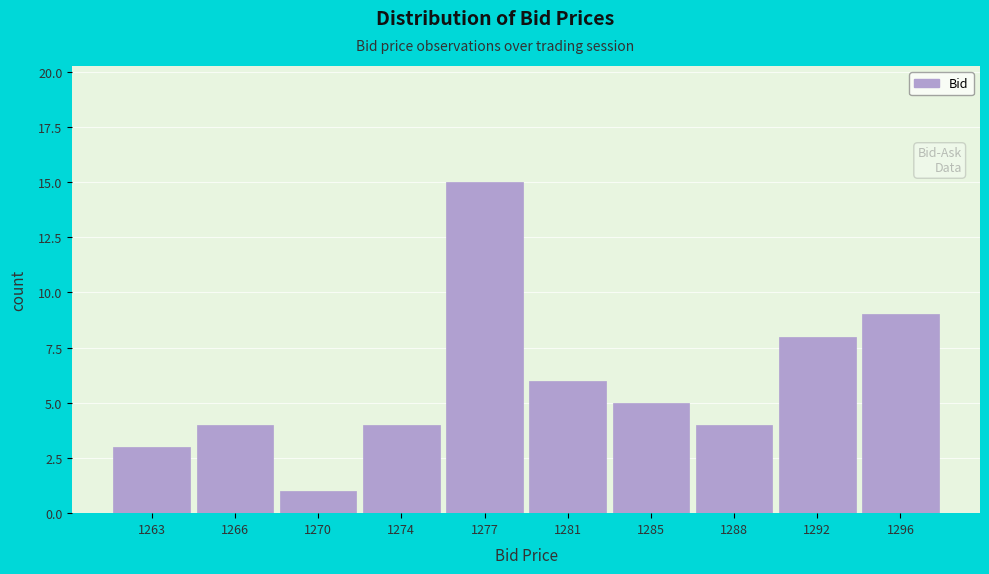

Reading right to left, what are all the values shown in this chart?

1296=9	1292=8	1288=4	1285=5	1281=6	1277=15	1274=4	1270=1	1266=4	1263=3